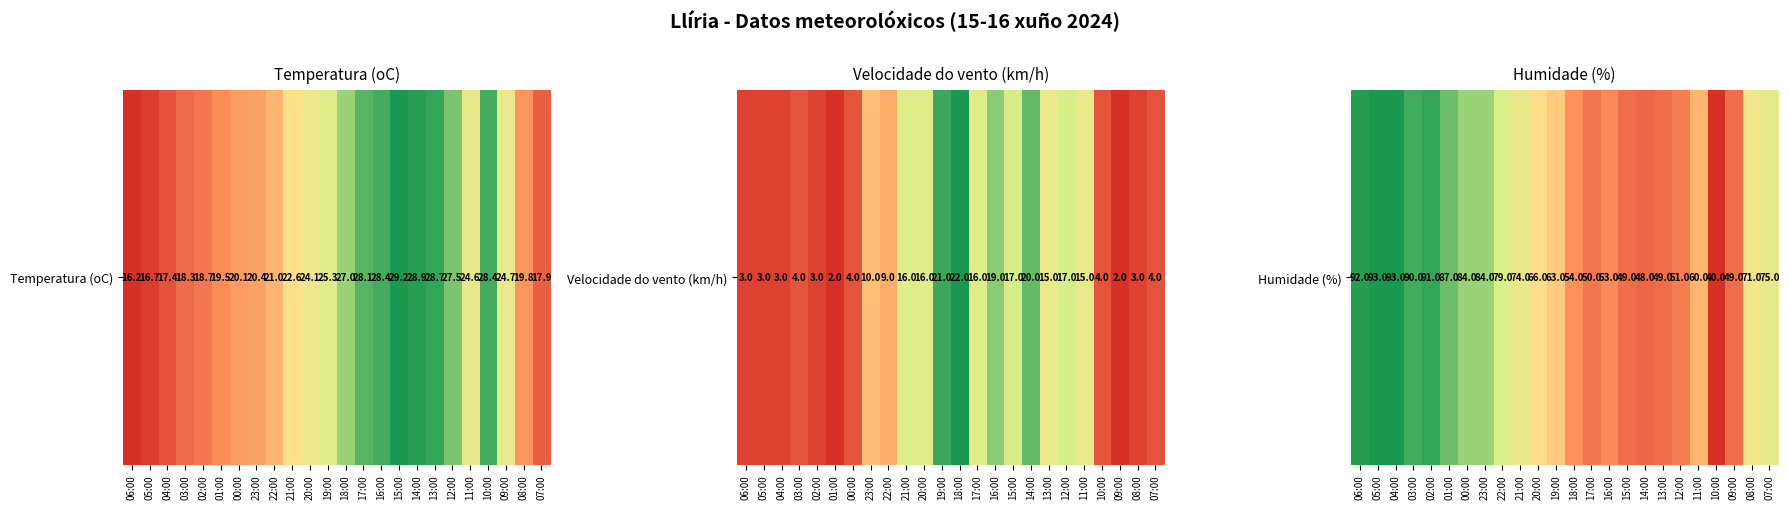

Approximately how many times larger is the value at 10:00 compared to 15:00?

0.8